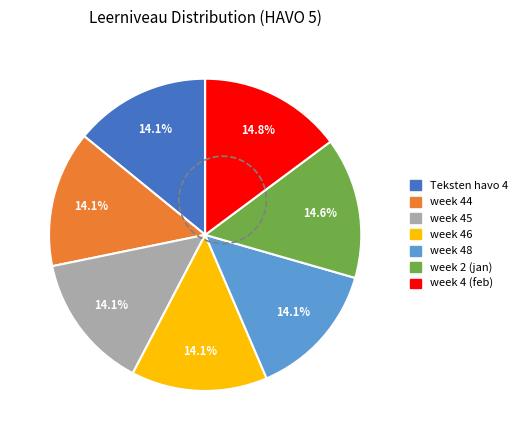

Does any single category account for the majority?

No